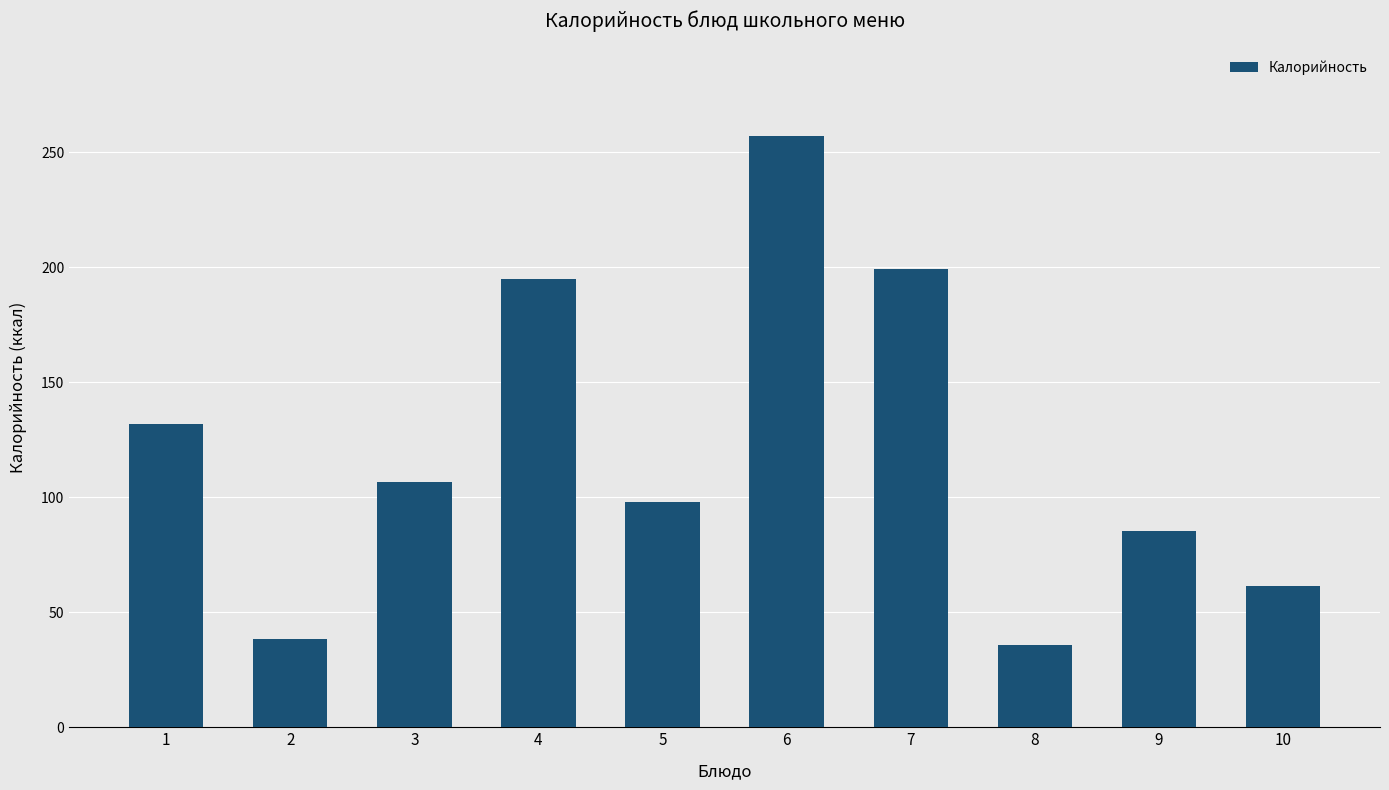

What is the change in value from 2 to 7?

+161.1